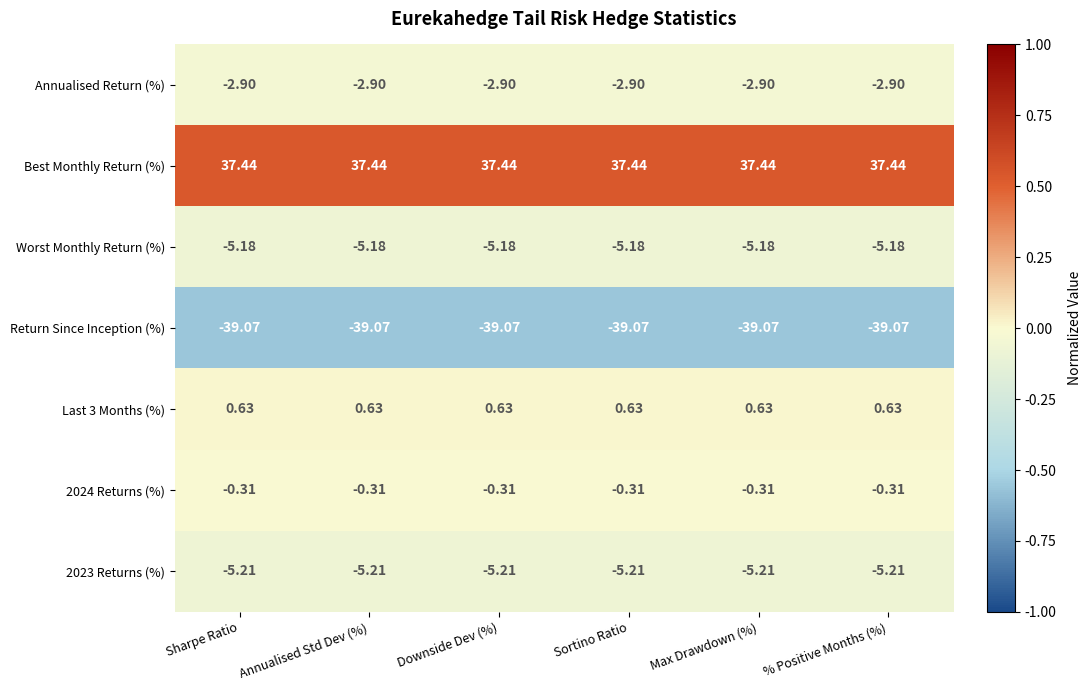

Which series has the largest total across all categories?

Best Monthly Return (%)